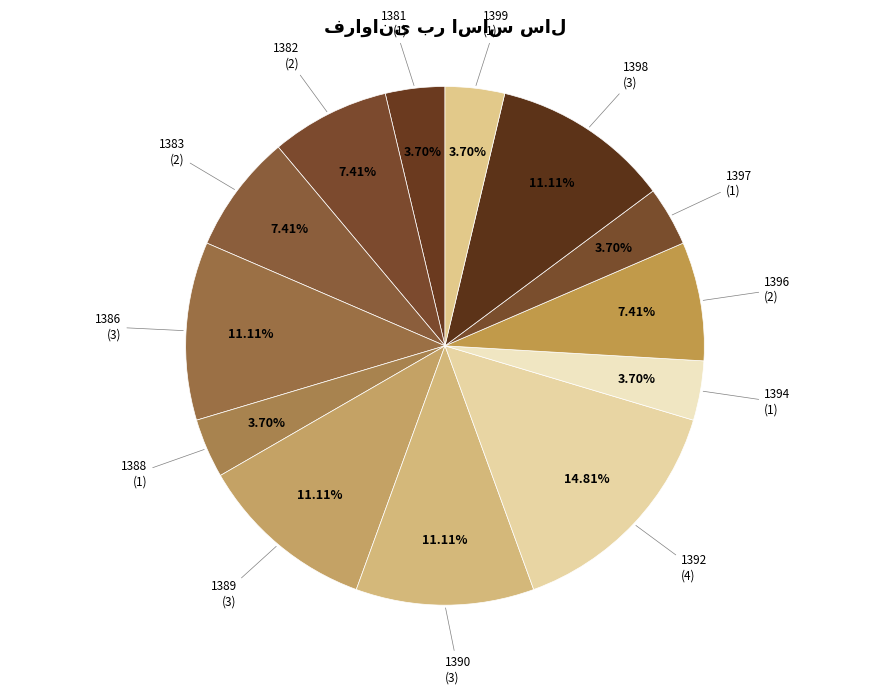

Count the number of slices in the pie.

13